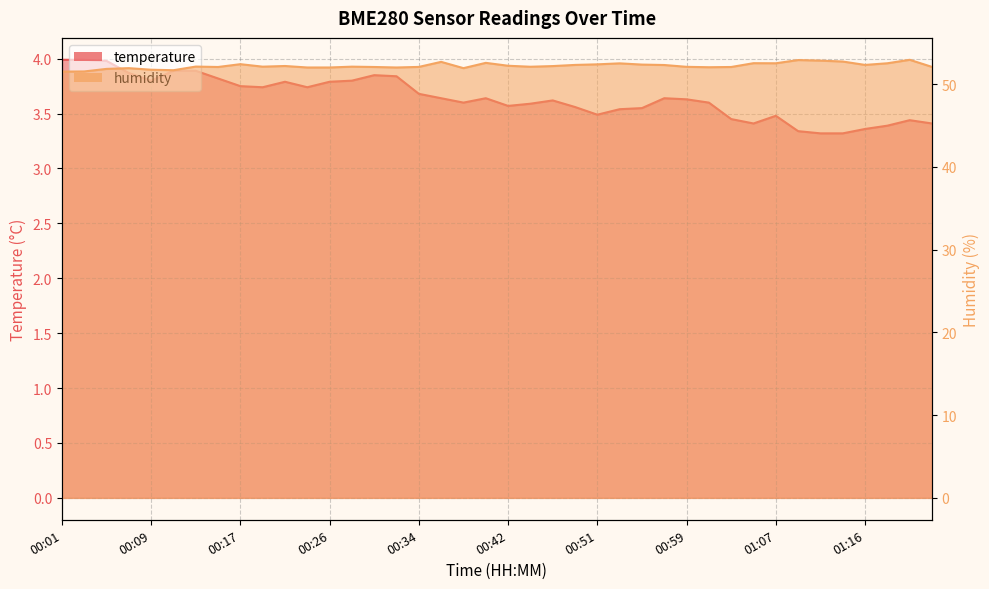

True or false: temperature and humidity cross at least once.

False